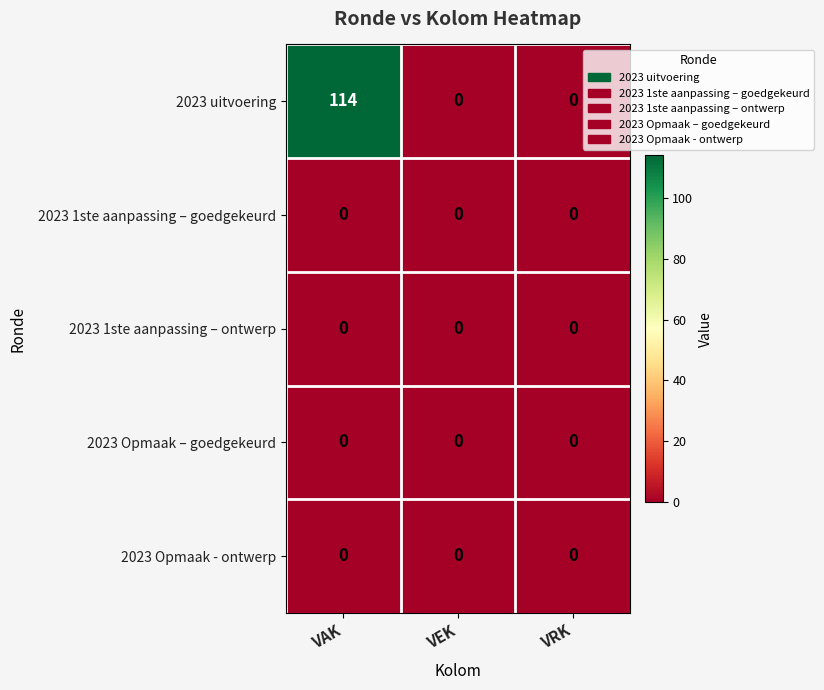

Which series has the largest total across all categories?

2023 uitvoering